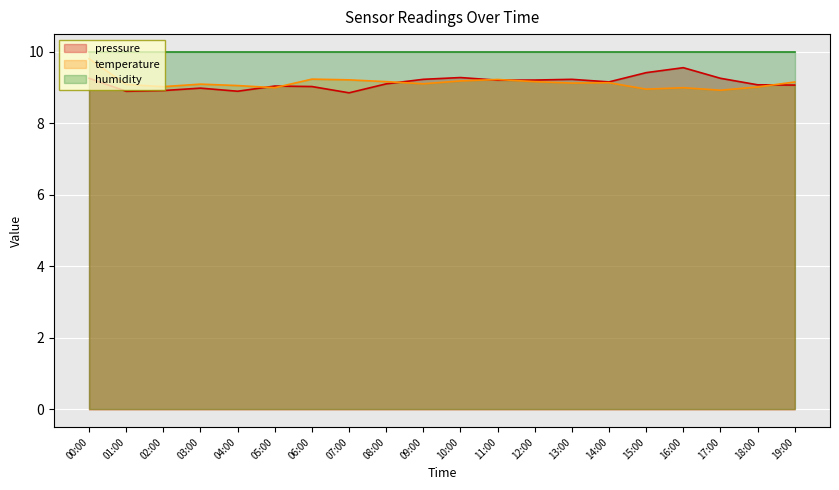

What are all the series names shown in the legend?

pressure, temperature, humidity